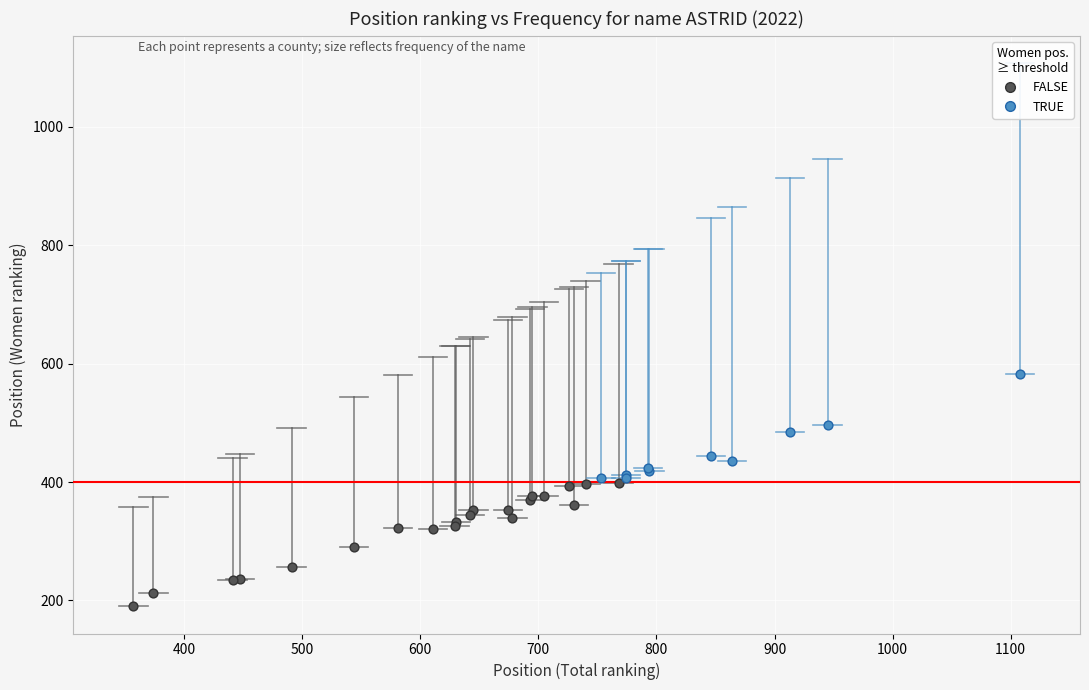

What are all the series names shown in the legend?

FALSE, TRUE